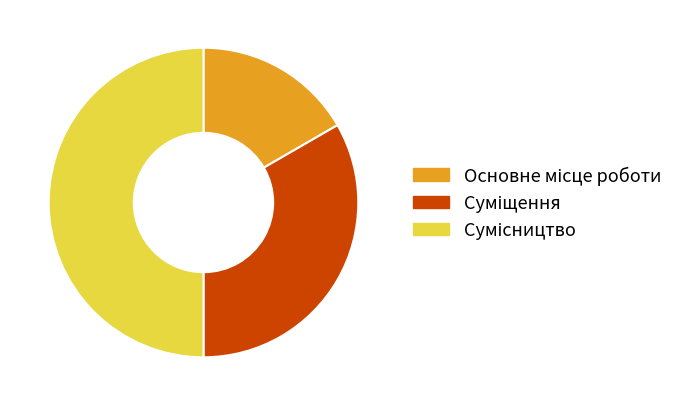

How many slices are in this pie chart?

3